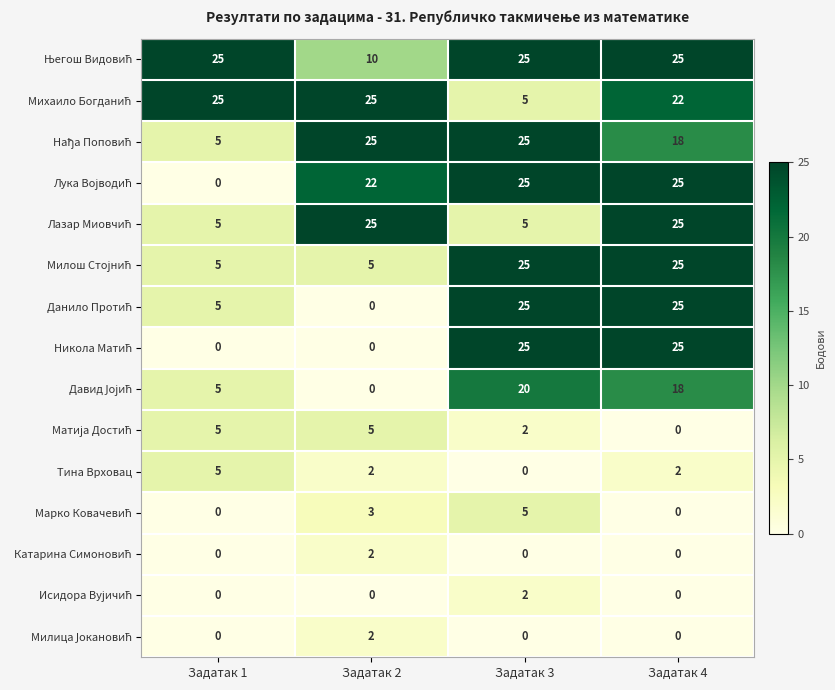

What is the difference between the highest and lowest values at Задатак 3?

25